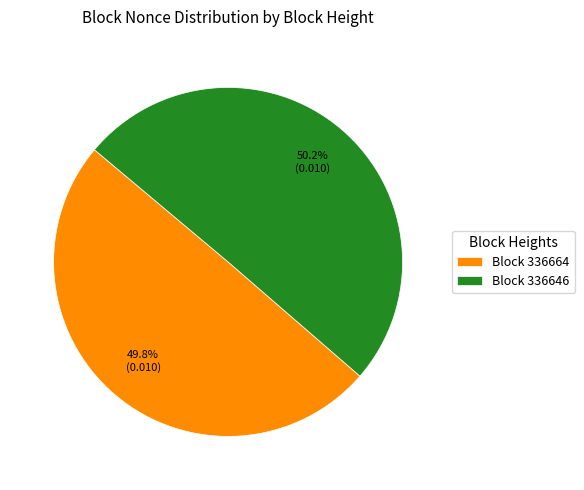

What is the ratio of the value at Block 336646 to the value at Block 336664?

1.0